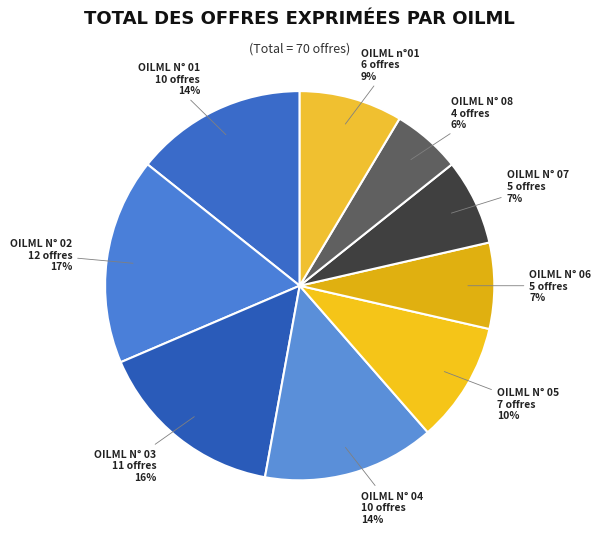

To the nearest percent, what portion does OILML N° 01 represent?

14%